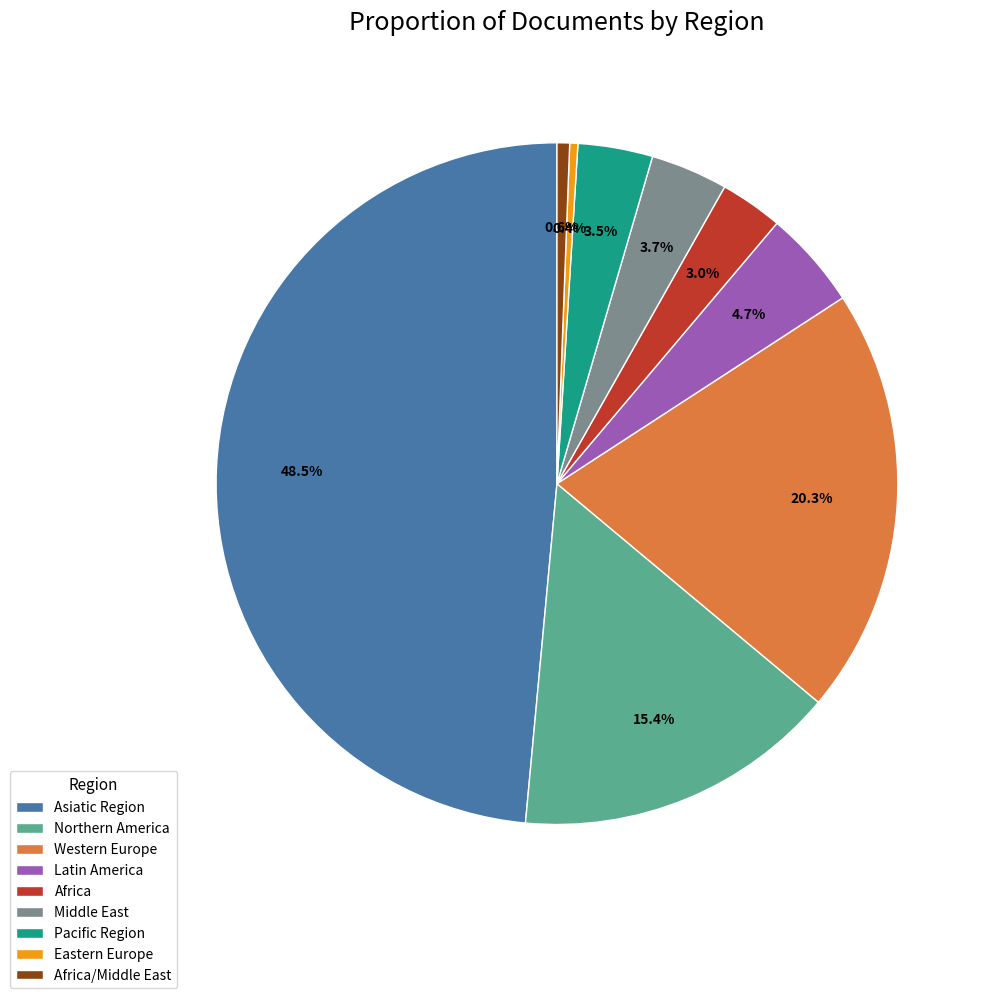

Count the number of slices in the pie.

9